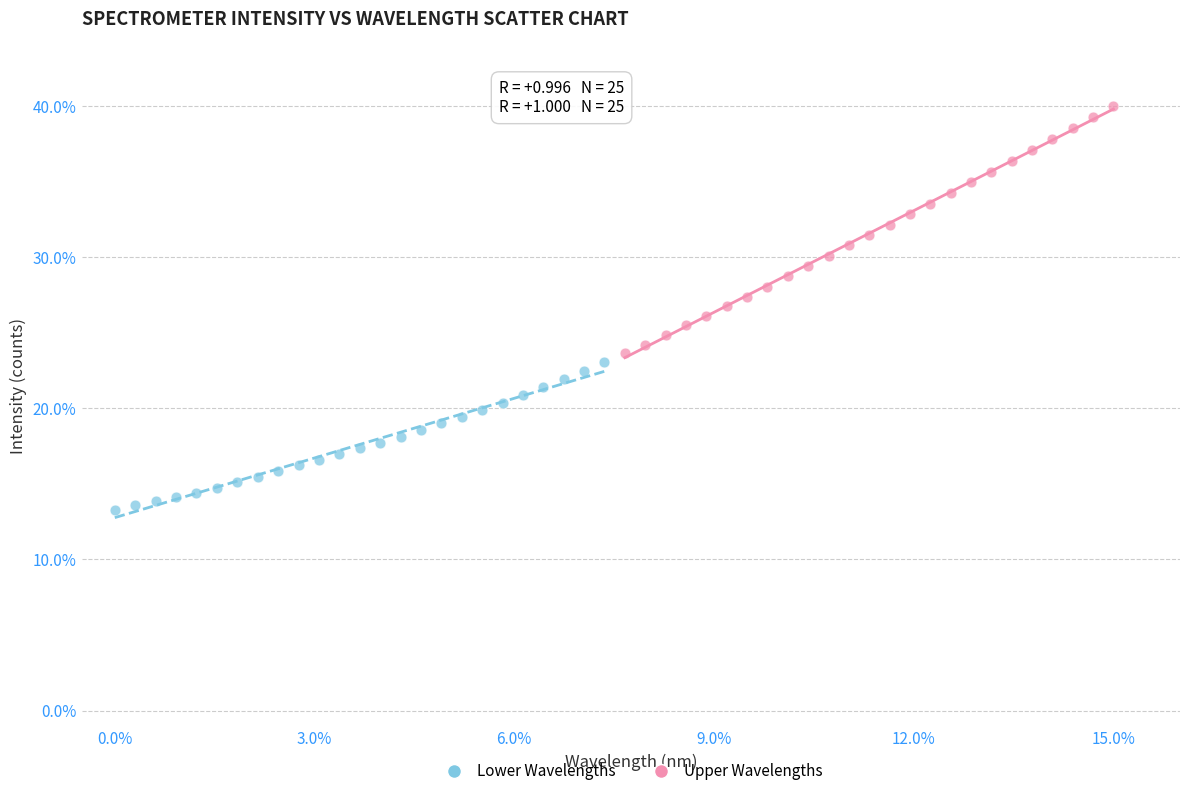

Which series has the widest spread of Y values?

Upper Wavelengths